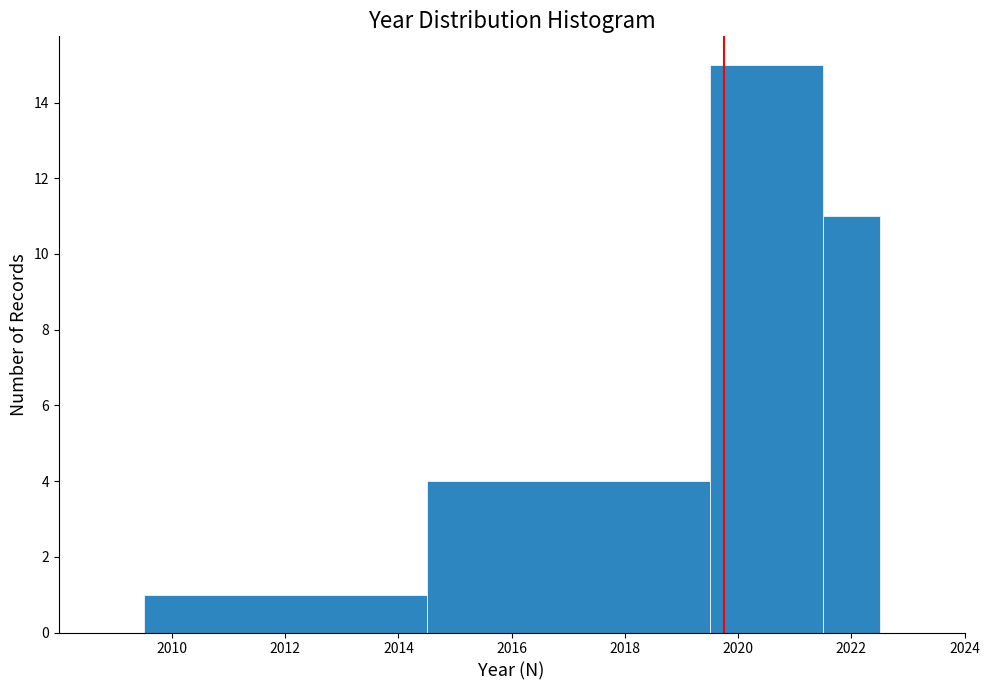

Which range on the x-axis has the tallest bar?

2019.5 to 2021.5